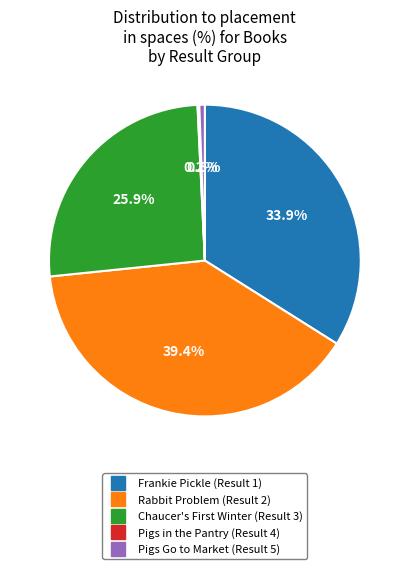

Is the sum of Frankie Pickle (Result 1) and Rabbit Problem (Result 2) greater than half?

Yes